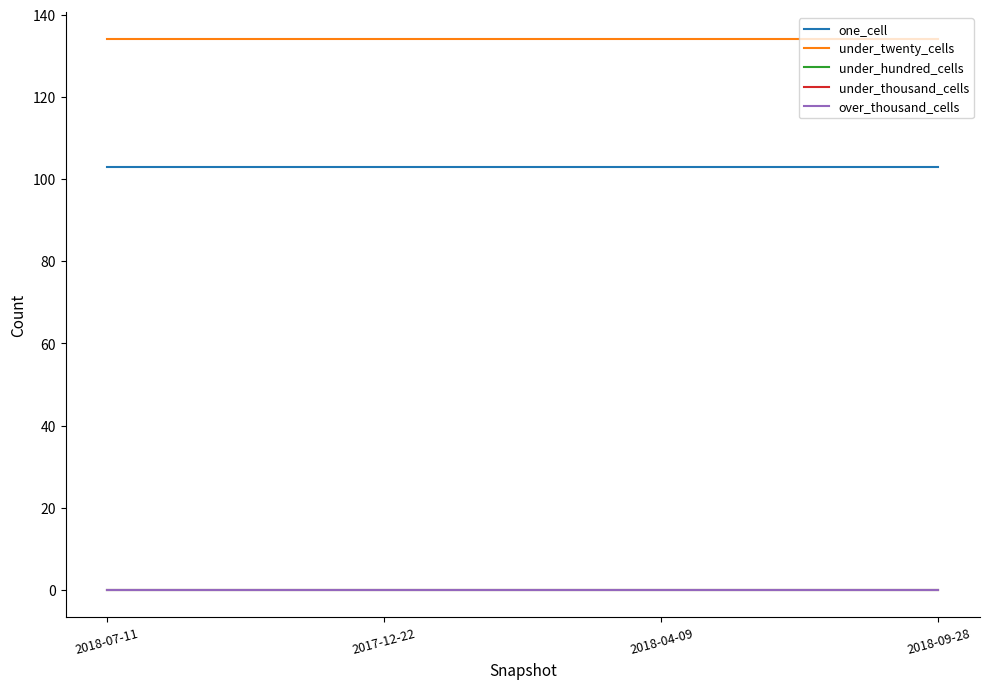

Is this an area chart (filled region under the line)?

No